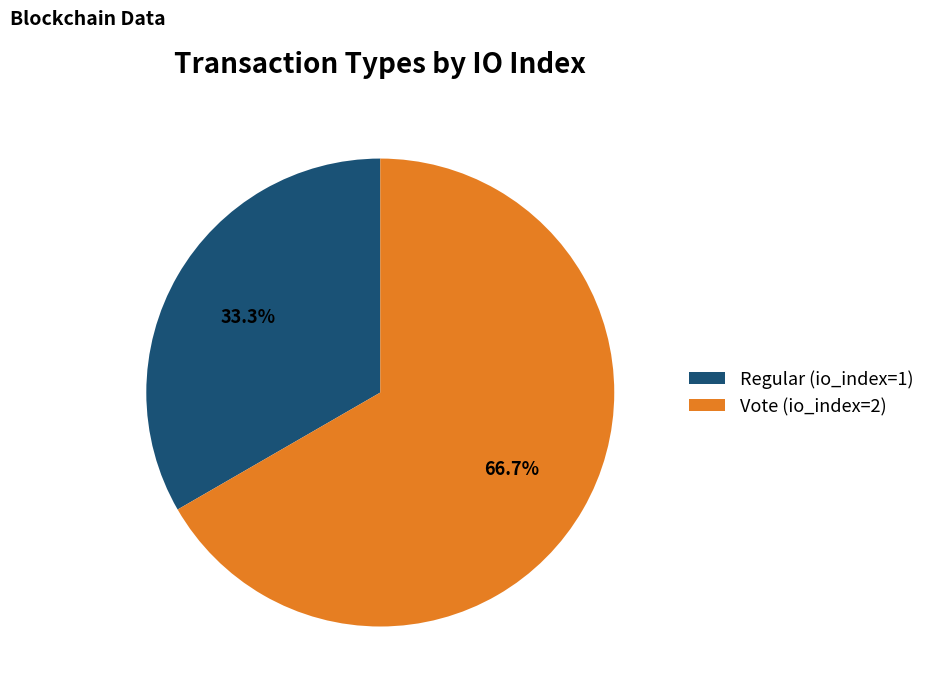

Is the sum of Regular (io_index=1) and Vote (io_index=2) greater than half?

Yes